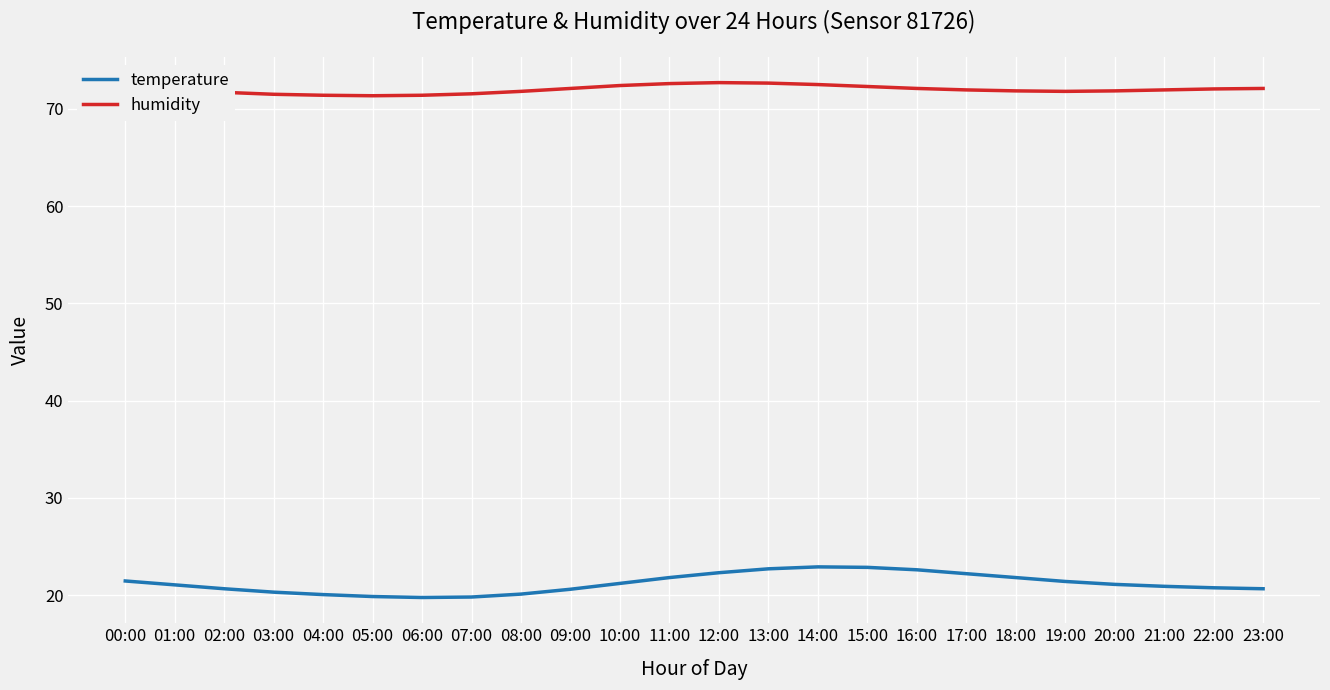

Is this an area chart (filled region under the line)?

No